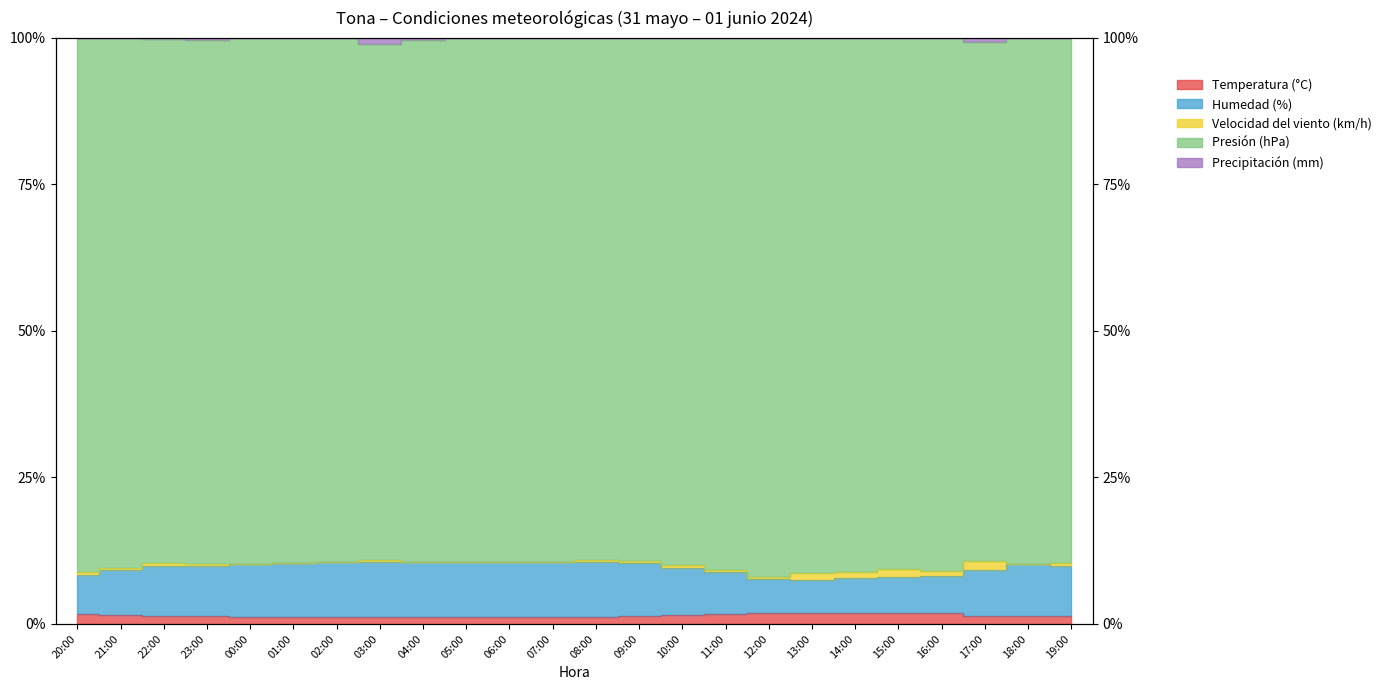

Where is the first local maximum for Temperatura (°C)?

02:00